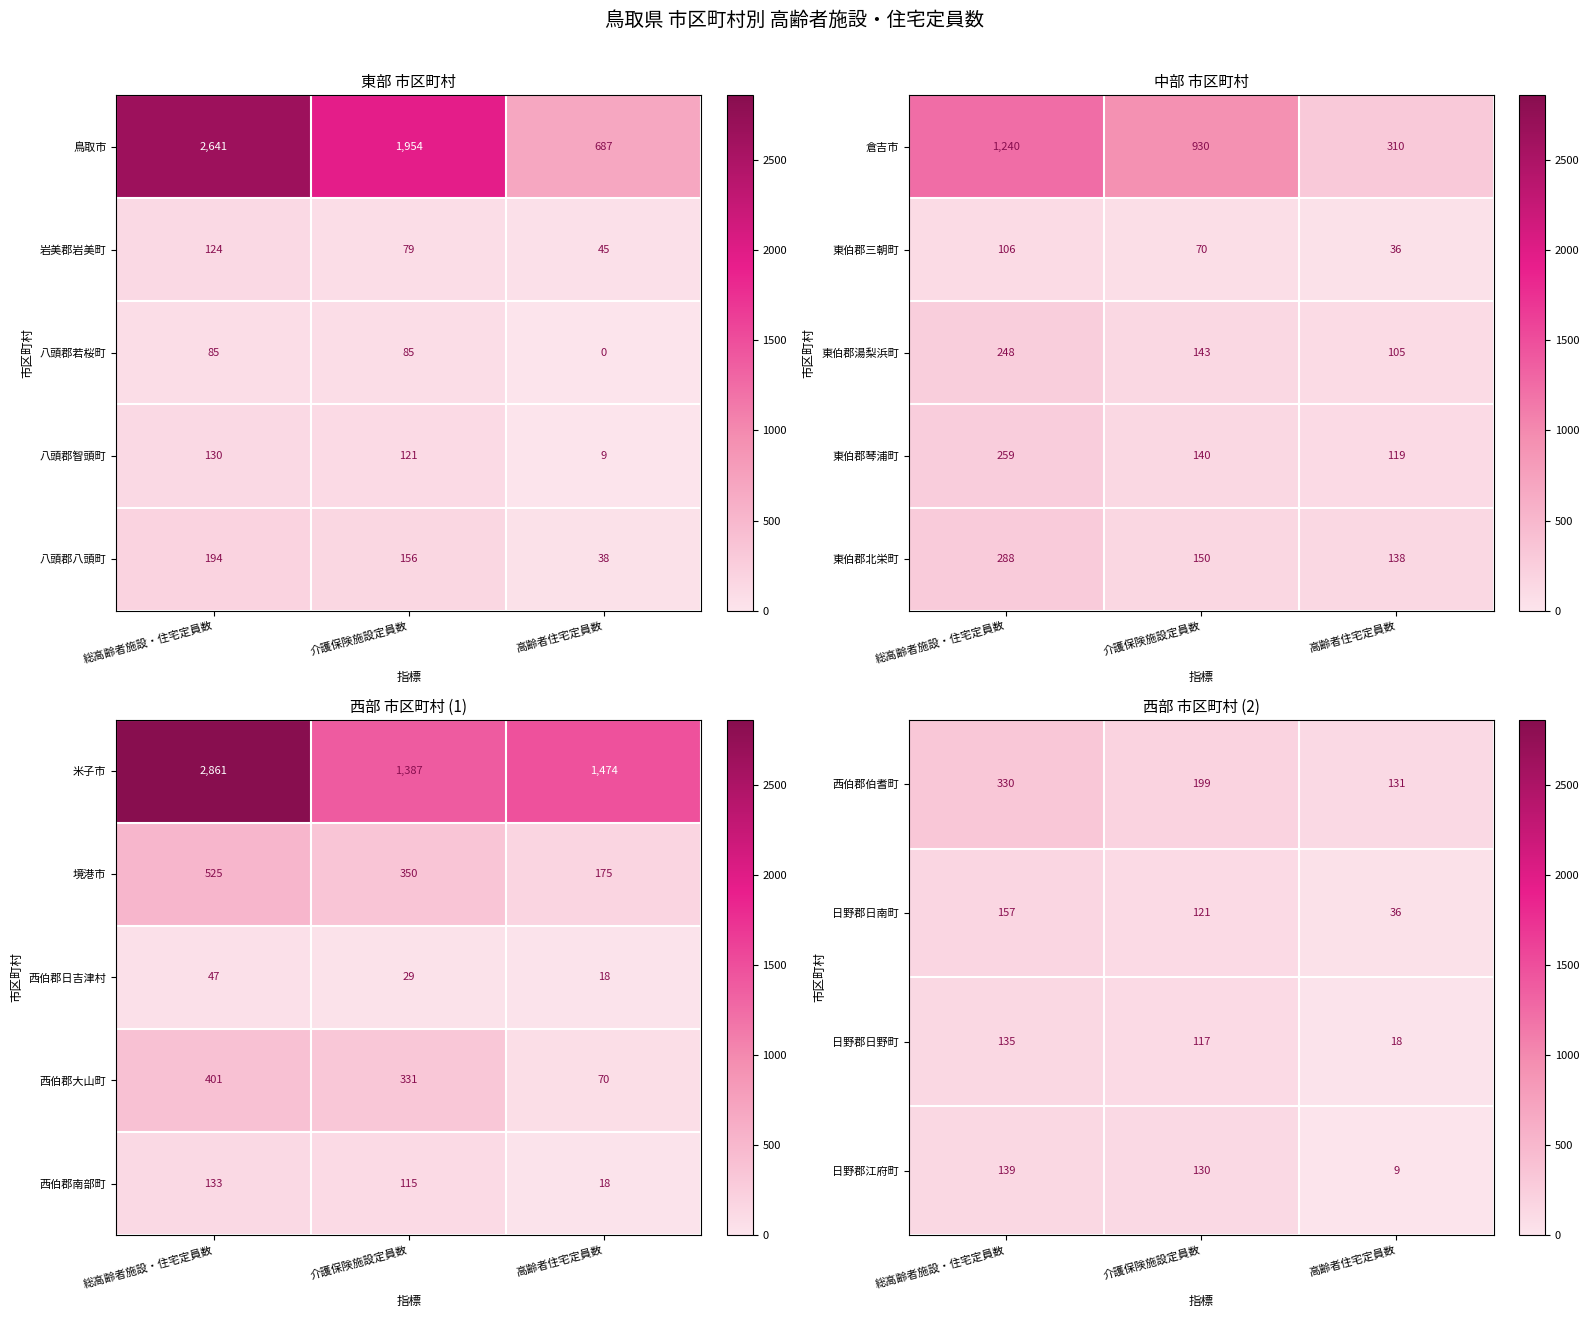

Rank the categories by 日野郡日野町 value from highest to lowest.

総高齢者施設・住宅定員数, 介護保険施設定員数, 高齢者住宅定員数